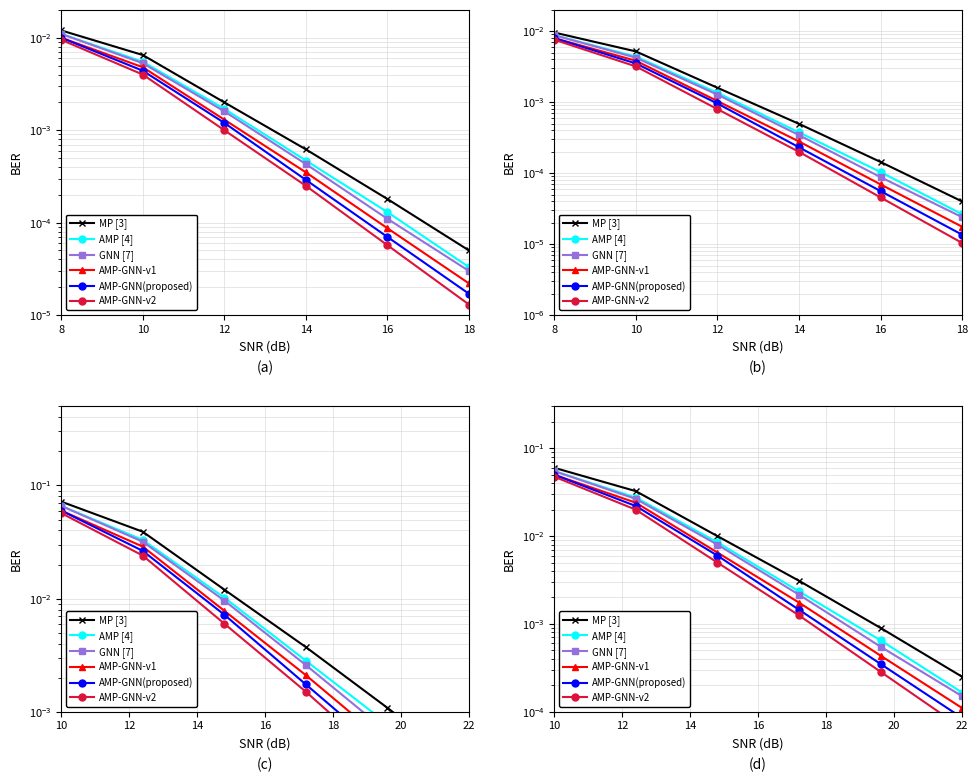

Between 10 and 16, which is larger?

10